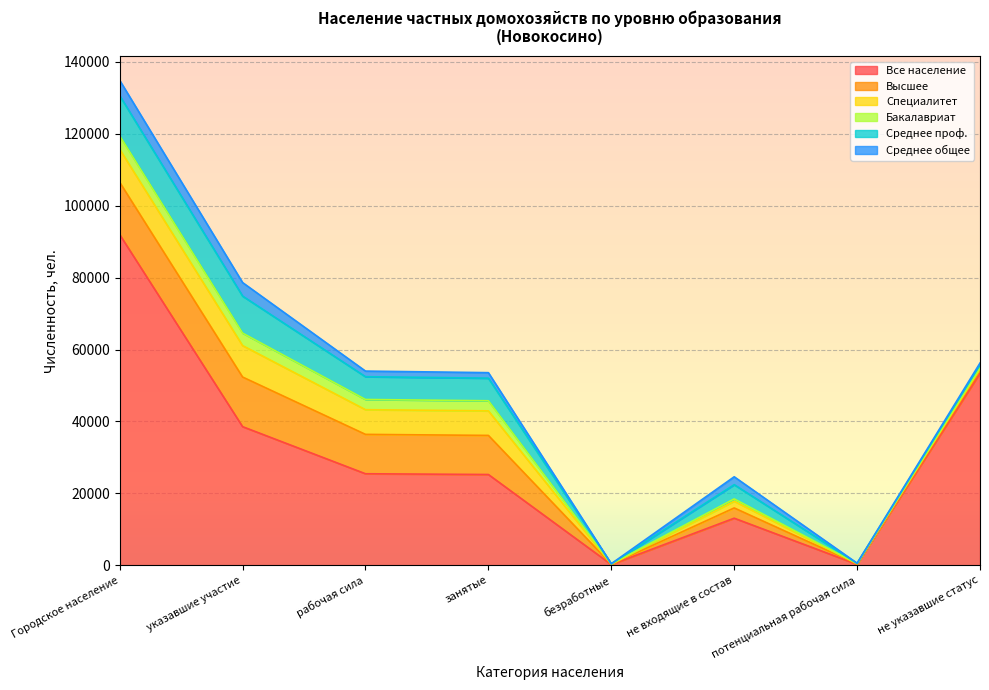

The value of Среднее проф. at указавшие участие is 10296. True or false?

True